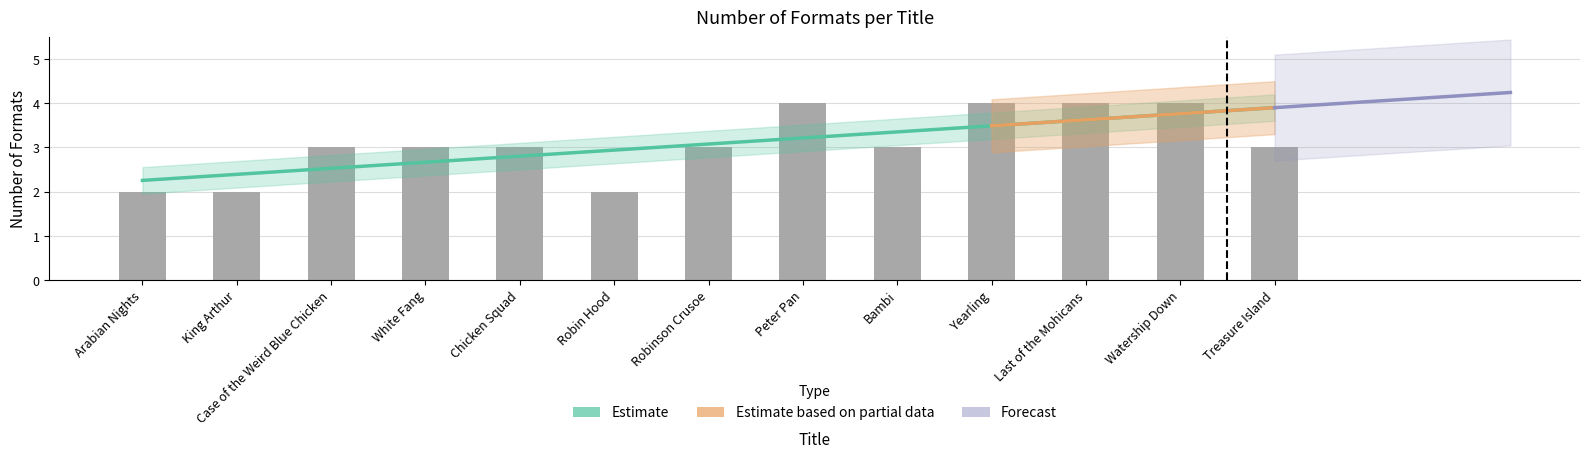

Is it true that the value at King Arthur is 3?

False